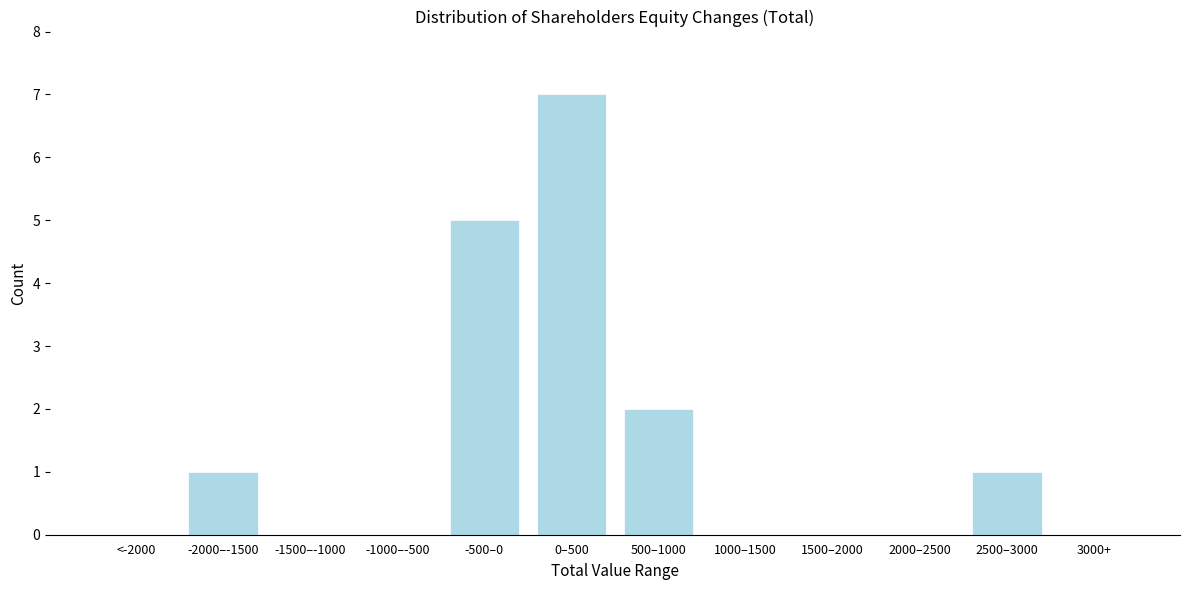

Reading left to right, list all the values displayed in this chart.

<-2000=0	-2000–-1500=1	-1500–-1000=0	-1000–-500=0	-500–0=5	0–500=7	500–1000=2	1000–1500=0	1500–2000=0	2000–2500=0	2500–3000=1	3000+=0